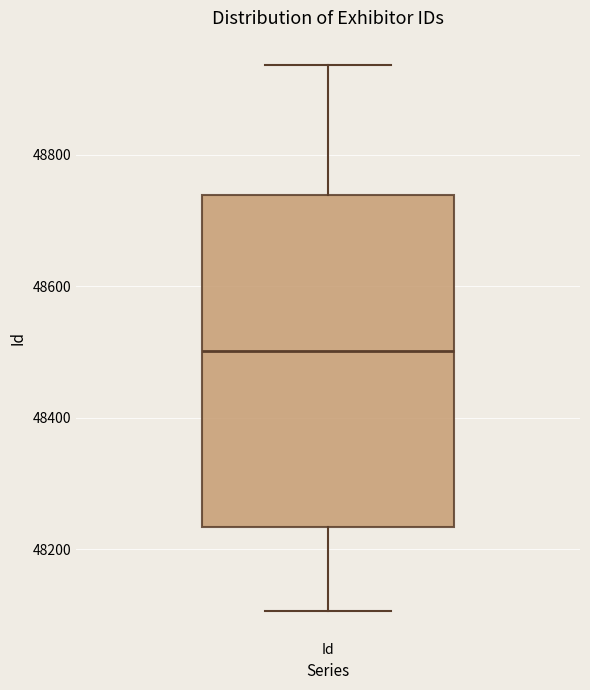

Transcribe this box plot: give where the median line is, the range the box spans, and where the two whiskers end, as read against the y-axis. The values are not printed on the chart, so give them approximately, as read against the axis.

median 48500, box 48240 to 48740, whiskers 48100 to 48940